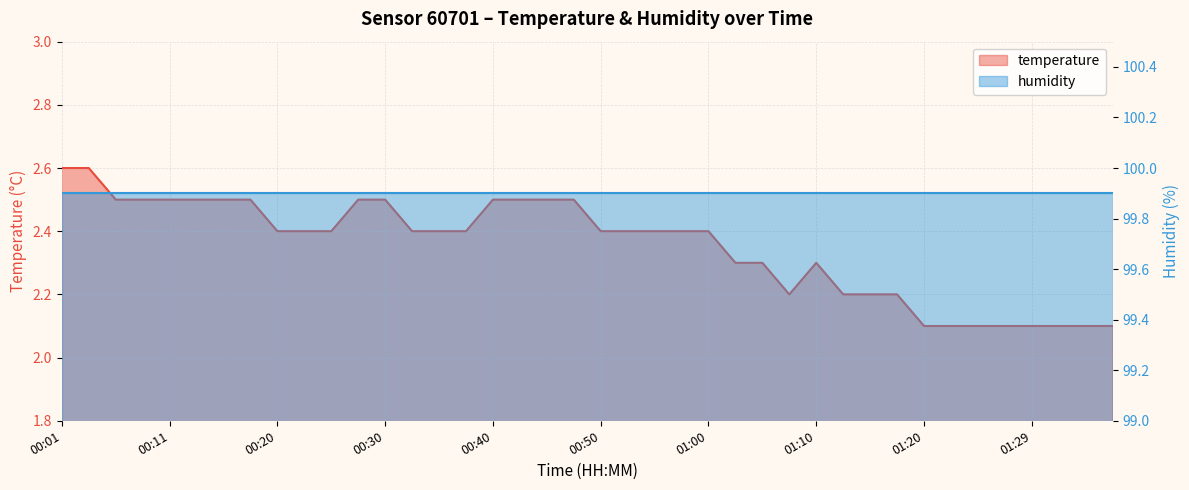

How many points are higher than both their immediate neighbors (excluding endpoints)?

1